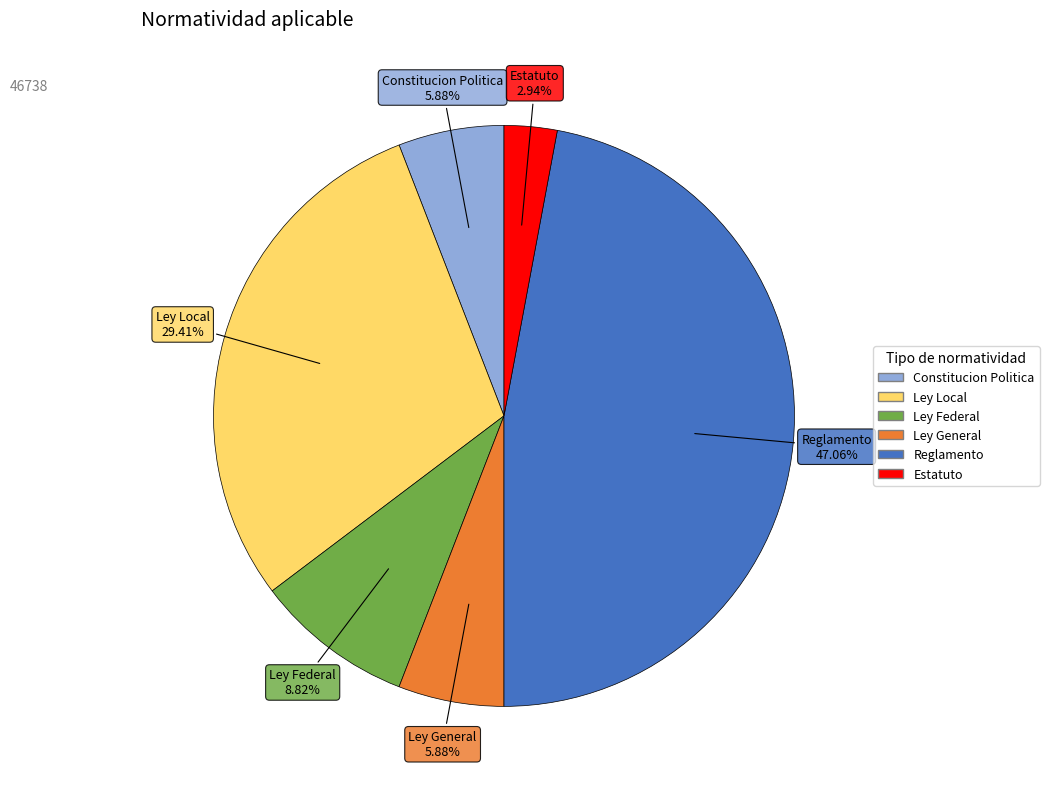

Is Ley Federal the majority of the pie?

No